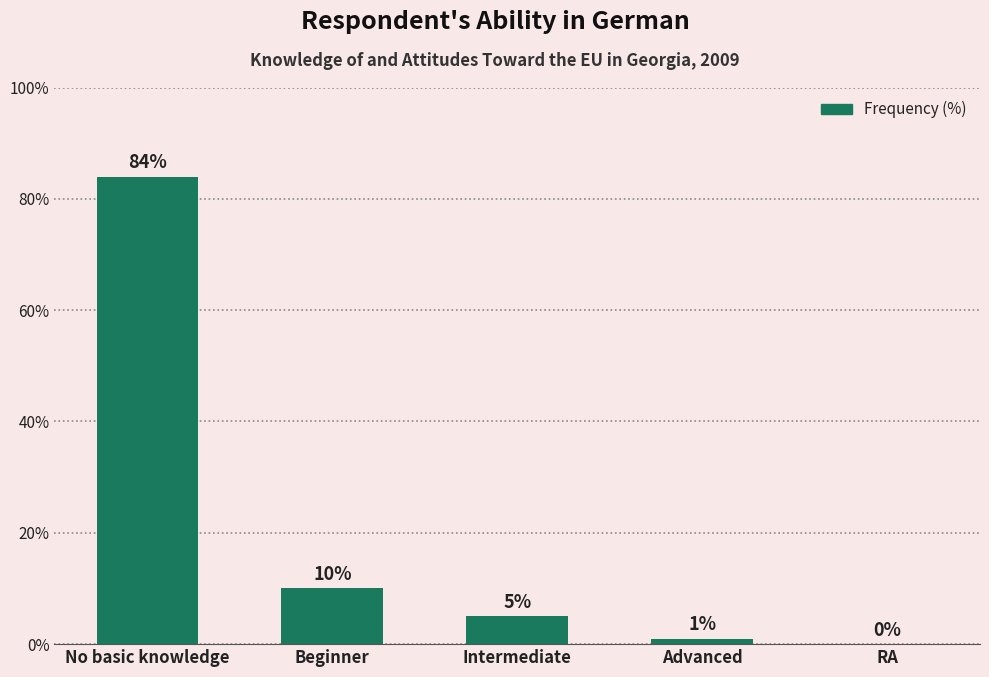

What is the difference between the values at RA and No basic knowledge?

84